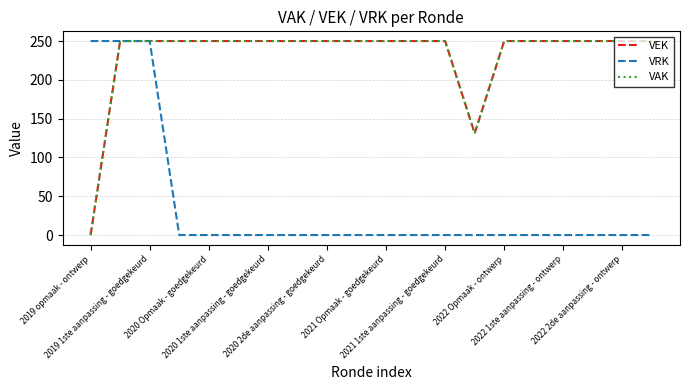

Does the chart display data point markers on the line(s)?

No